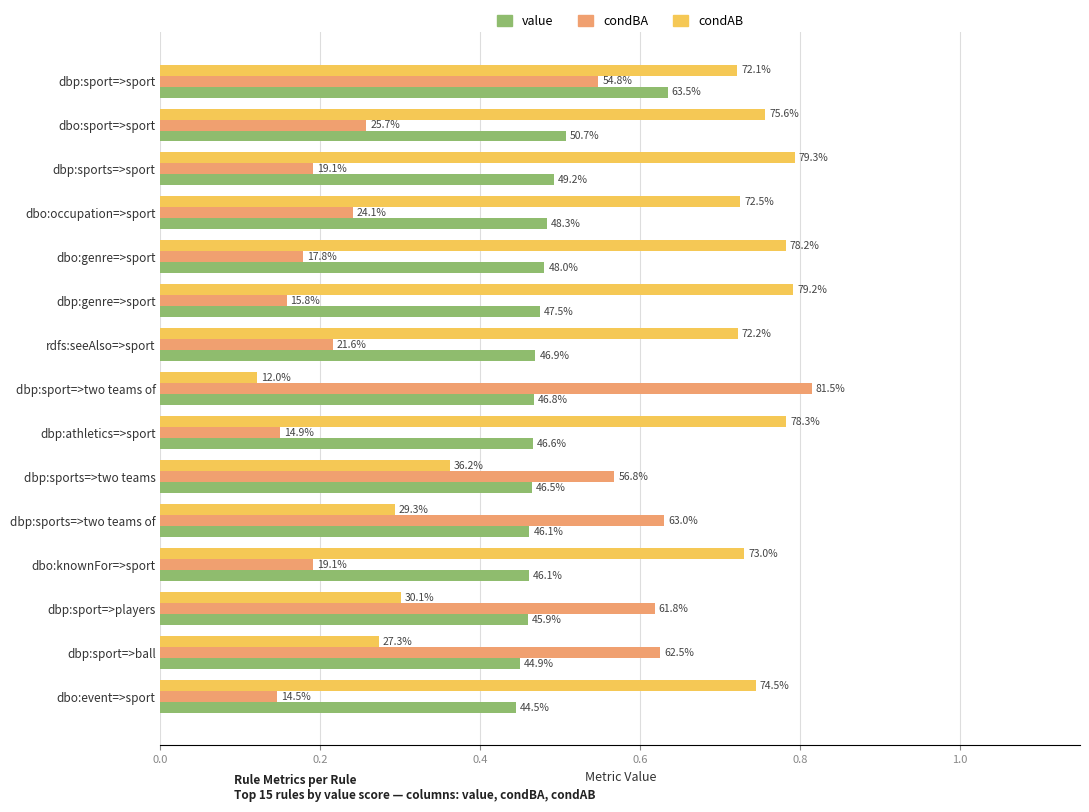

What are all the series names shown in the legend?

value, condBA, condAB